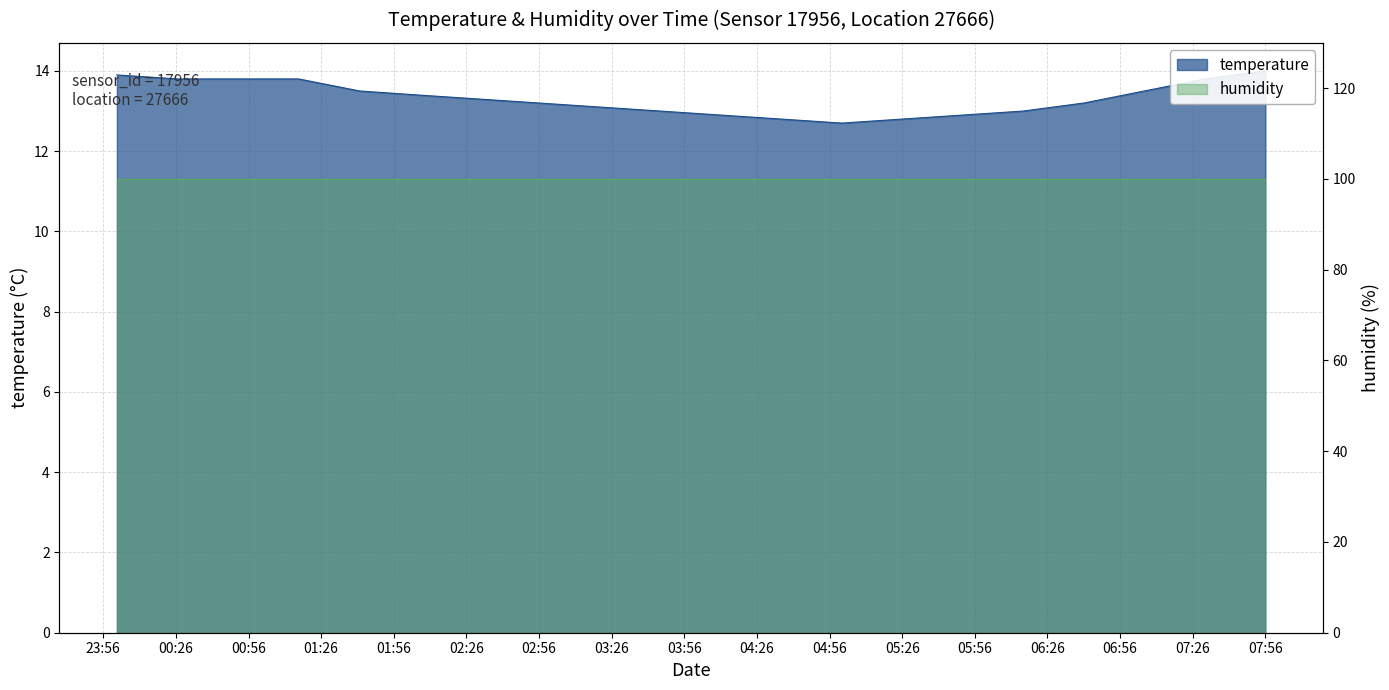

What value does the data have at 02:56?

13.2